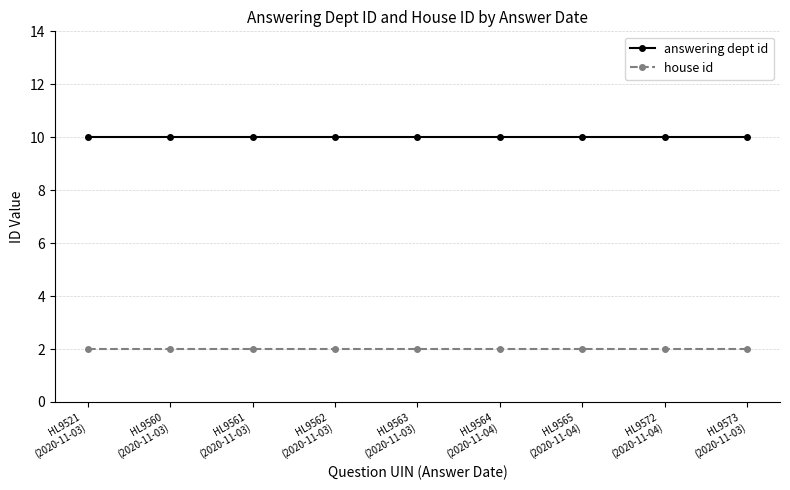

The value of house id at HL9564
(2020-11-04) is 3. True or false?

False